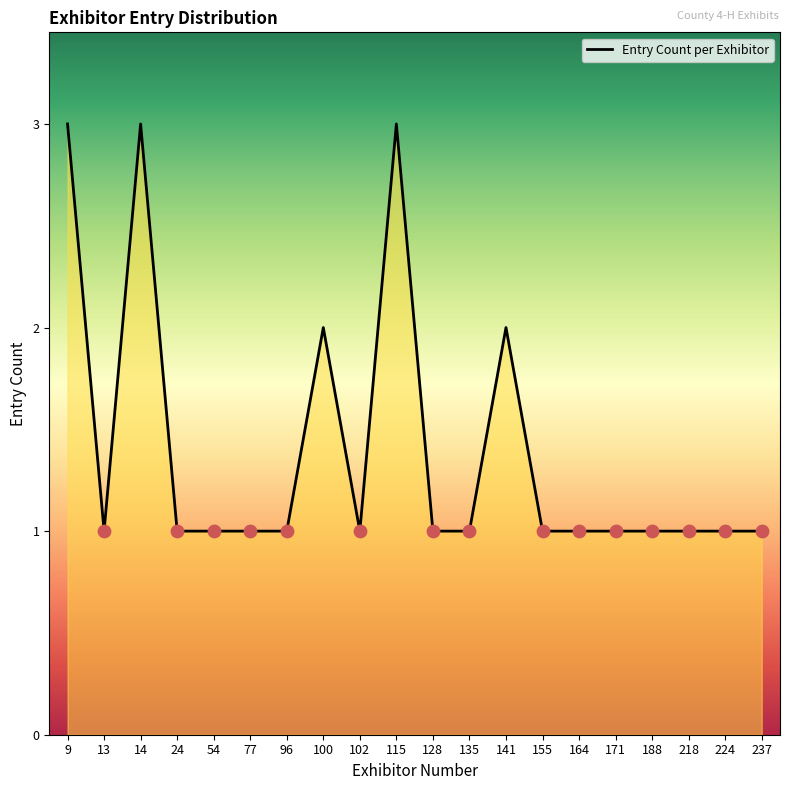

Which has a higher value, 237 or 9?

9